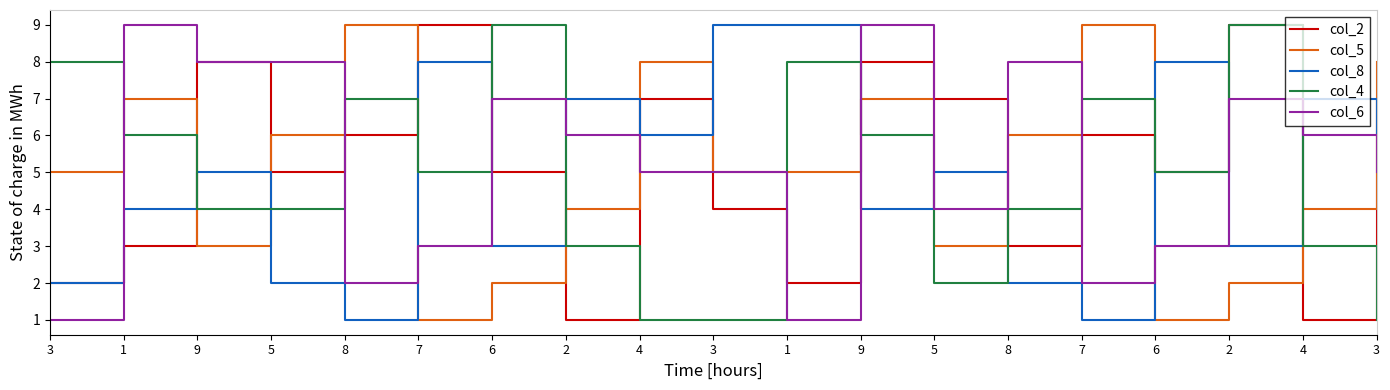

What is the label of the 11th point from the left?

1